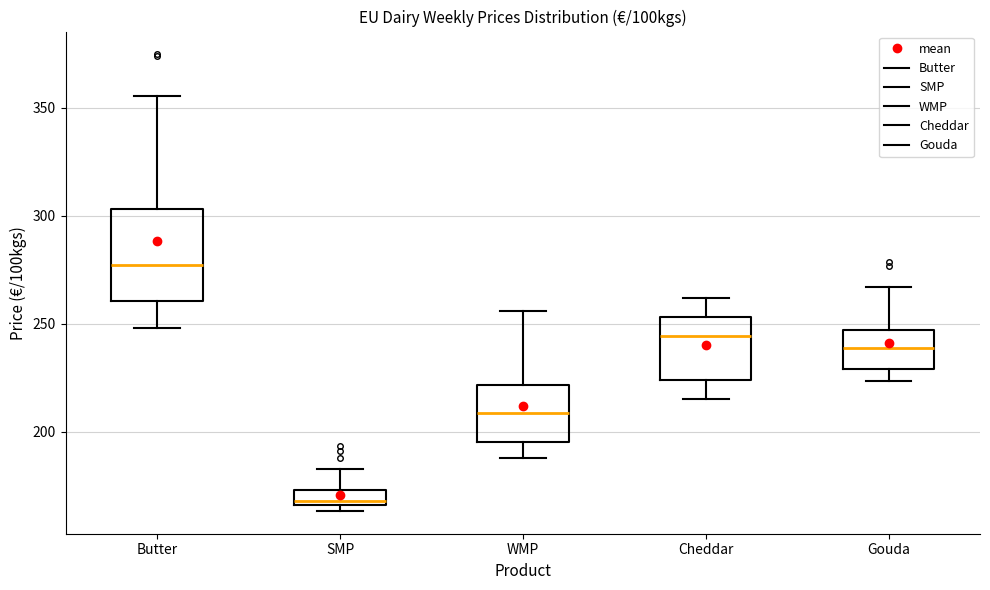

Where is the upper edge of the box for Gouda on the y-axis? The values are not printed on the chart, so give them approximately, as read against the axis.

245